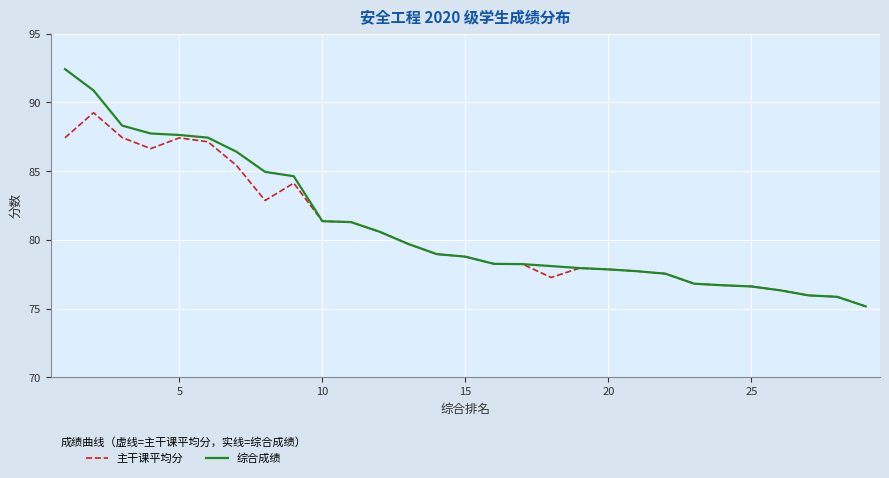

What is the maximum value shown in the chart?

92.4